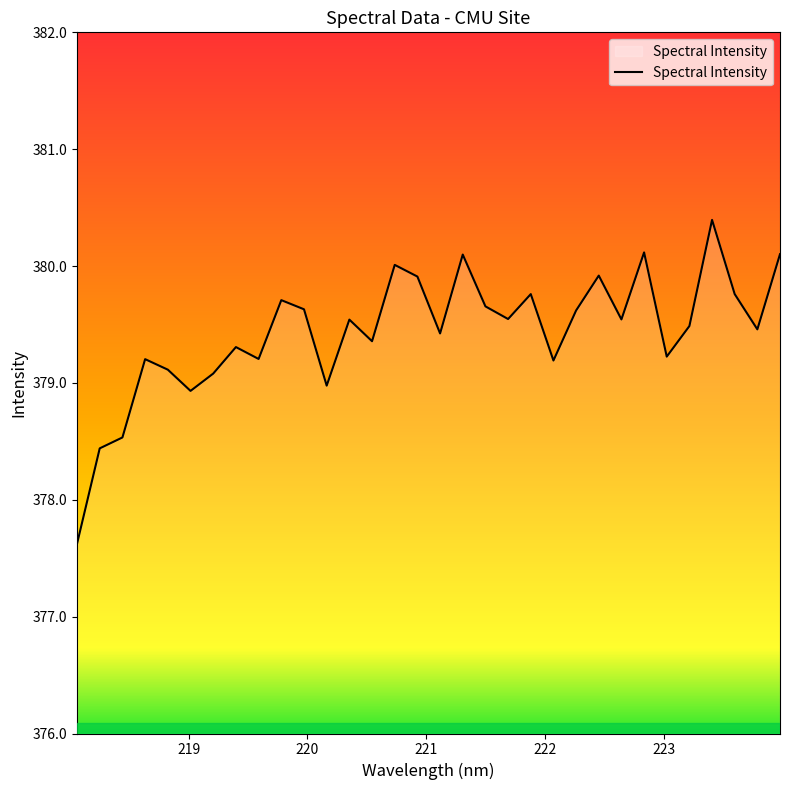

What is the difference between the maximum and minimum values?

2.8